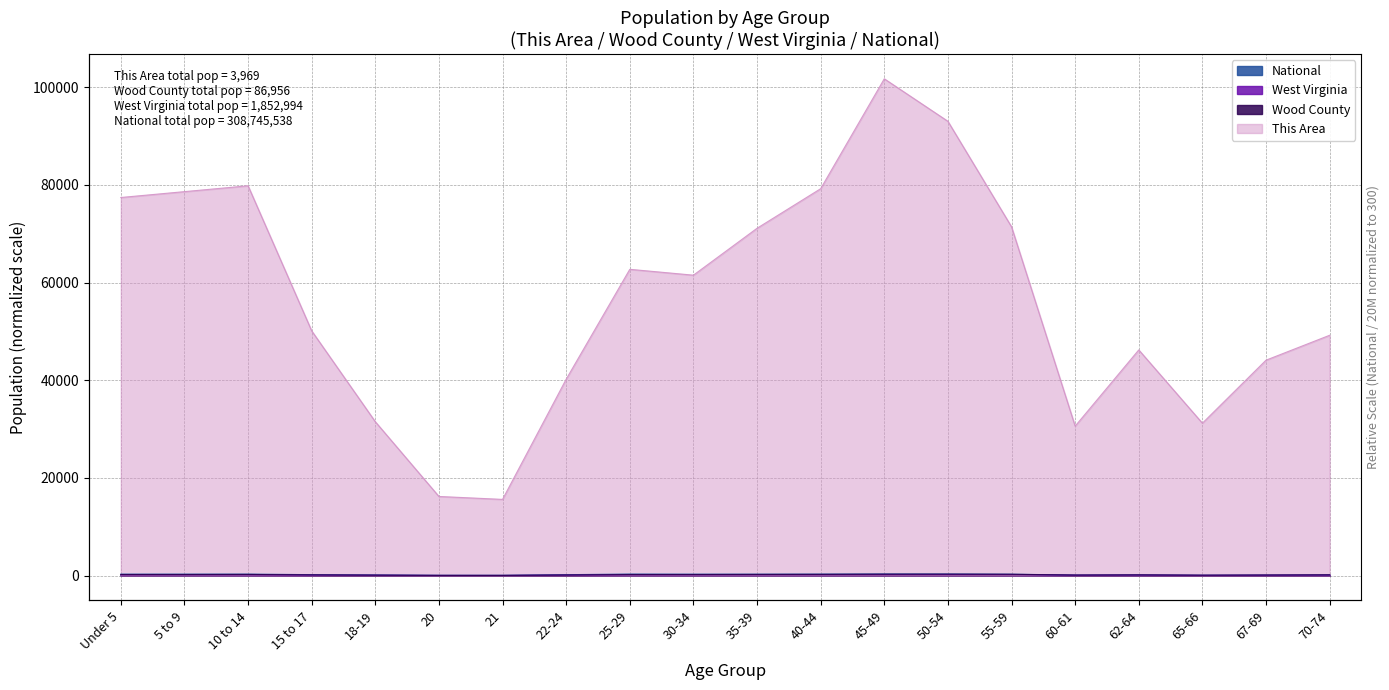

What is the value of the This Area point at the 10th from the left?

61500.0